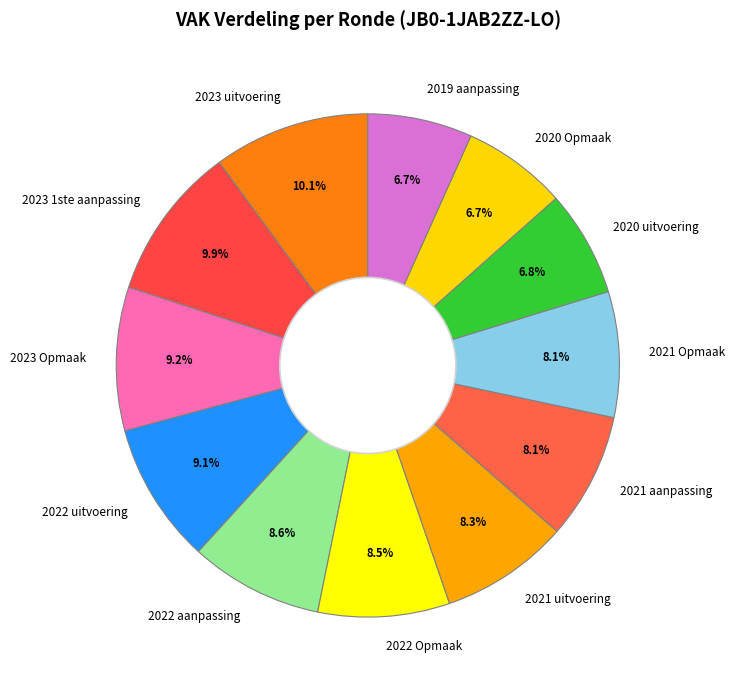

Does 2021 uitvoering represent more than half of the total?

No